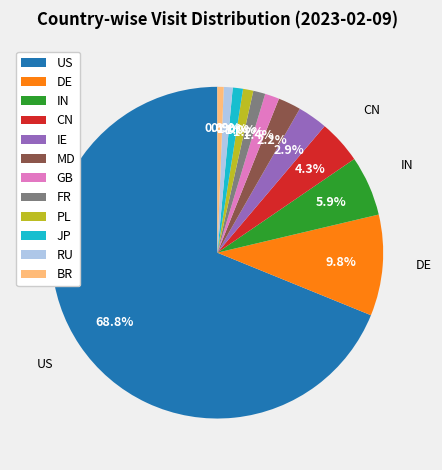

Which slice is the largest?

US